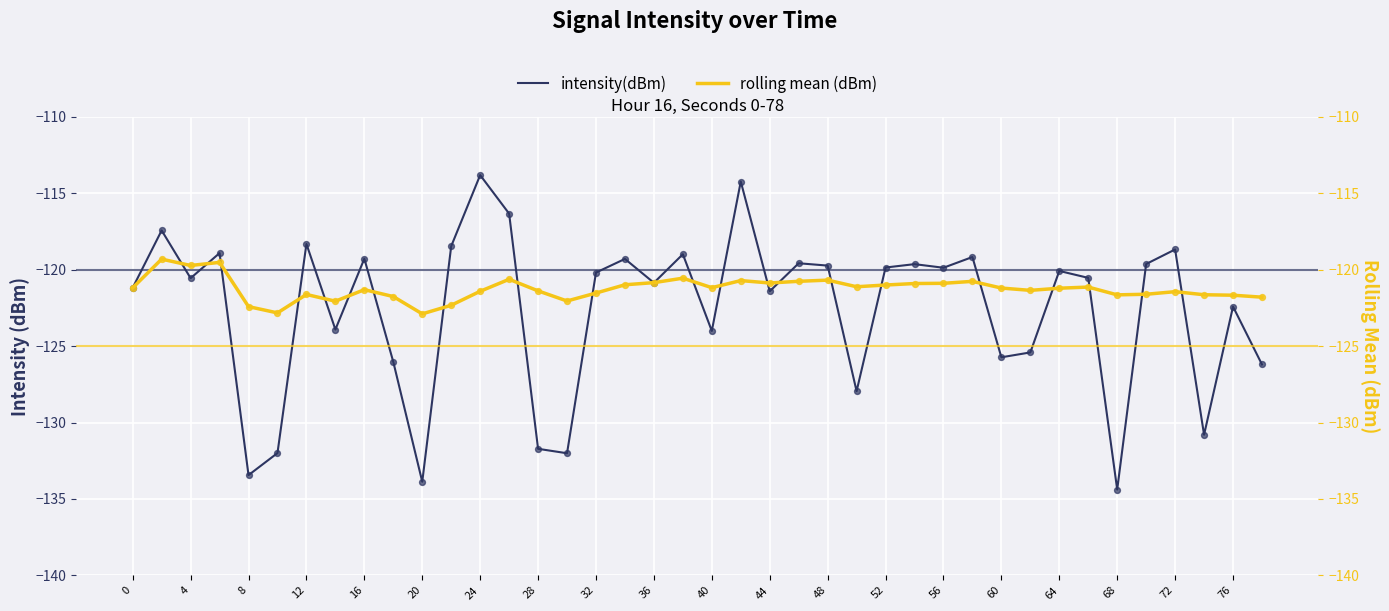

The intensity(dBm) series shows -133.9 at 20. True or false?

True